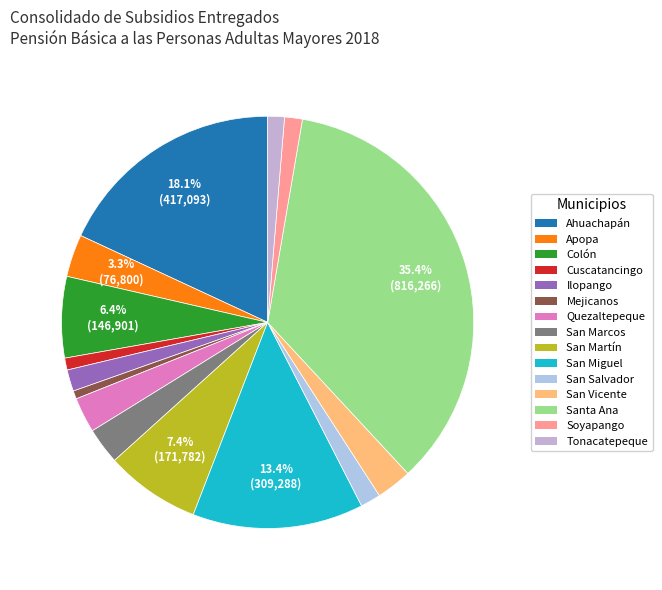

Which slice is the smallest?

Mejicanos